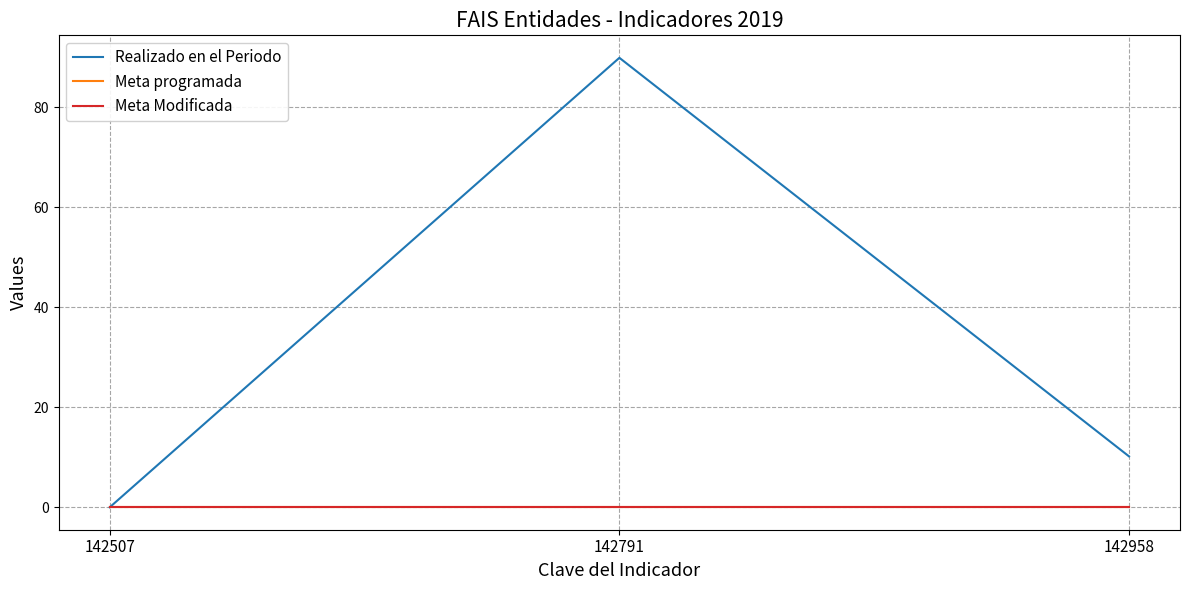

Is this an area chart (filled region under the line)?

No